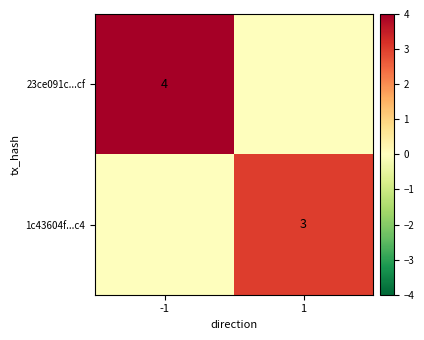

The 23ce091c...cf series shows 4 at -1. True or false?

True